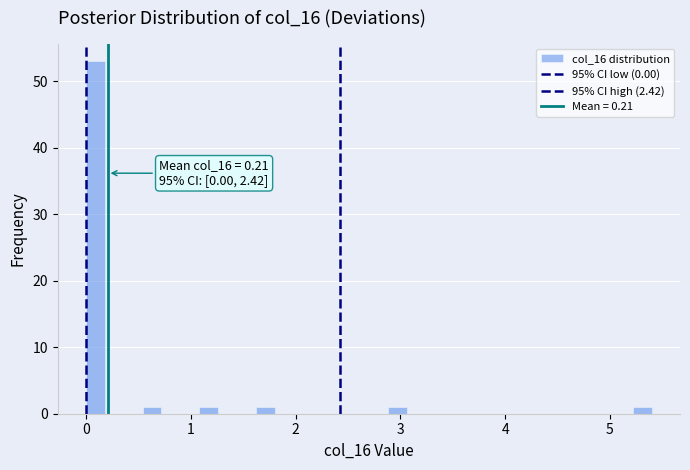

Read against the x-axis, roughly where is the centre of the tallest bar?

0.1